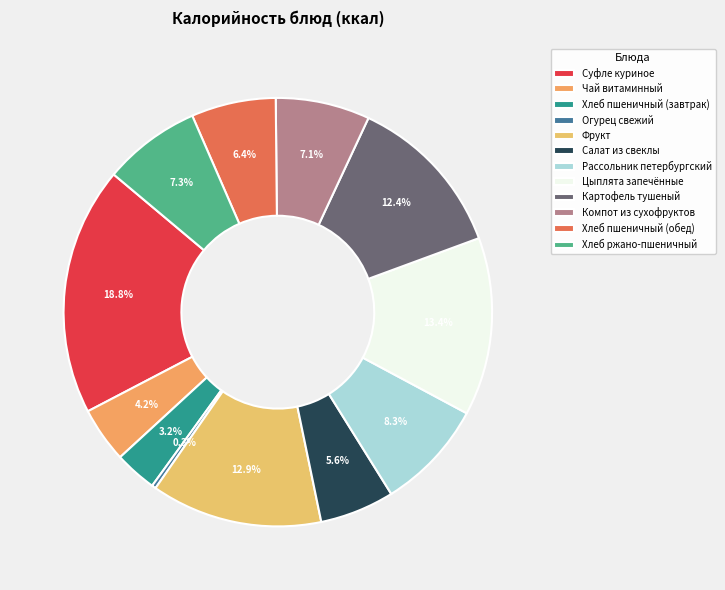

What percentage do Цыплята запечённые and Хлеб пшеничный (обед) together represent?

19.8%